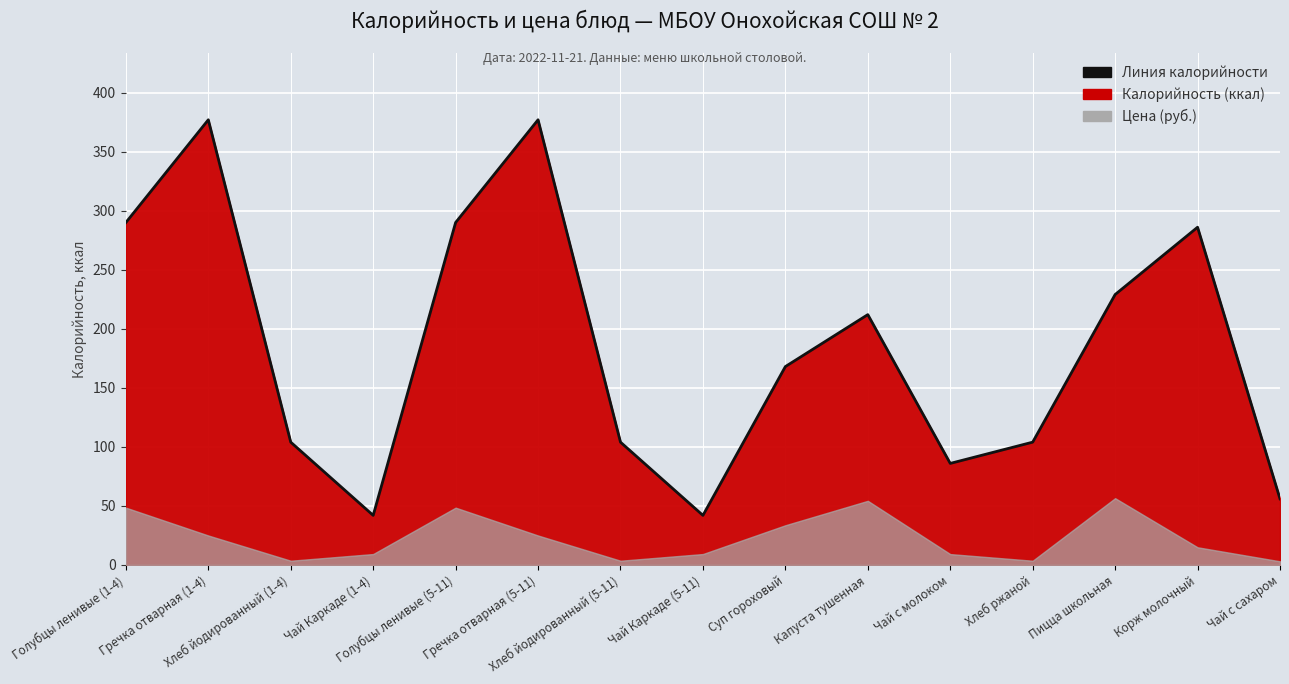

Is it true that the value at Чай с сахаром is 77?

False